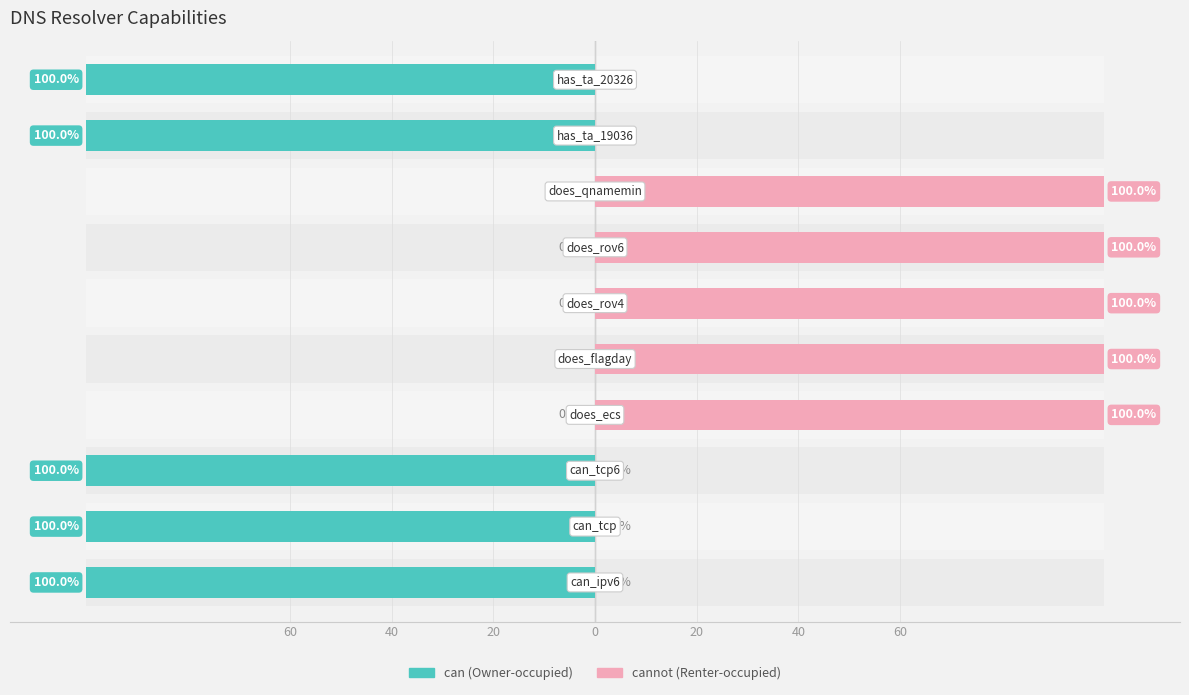

At how many categories does at least one series exceed -90?

10